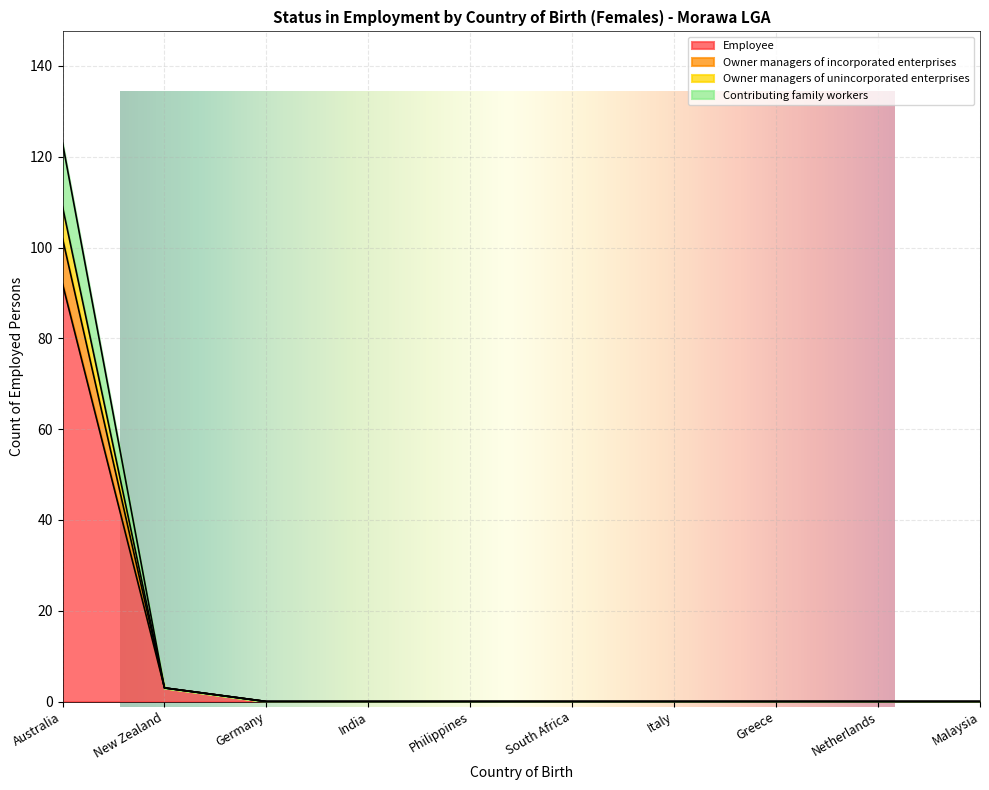

Is it true that Employee equals 92 at Australia?

True